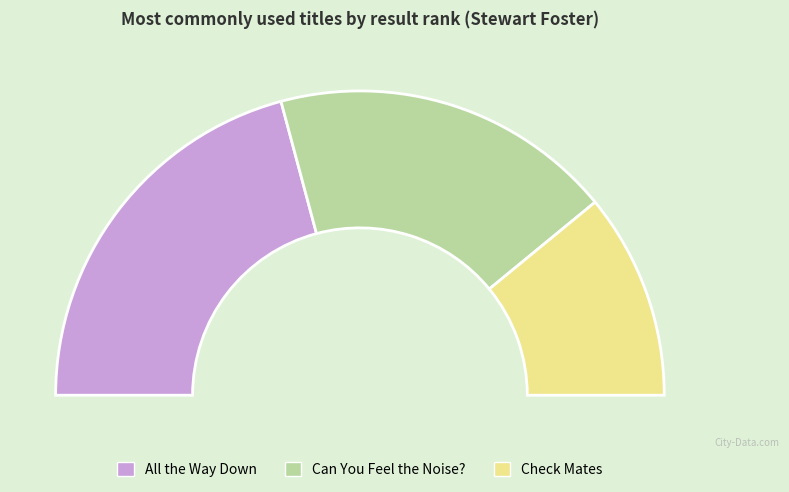

True or false: Check Mates accounts for 22% of the total.

True